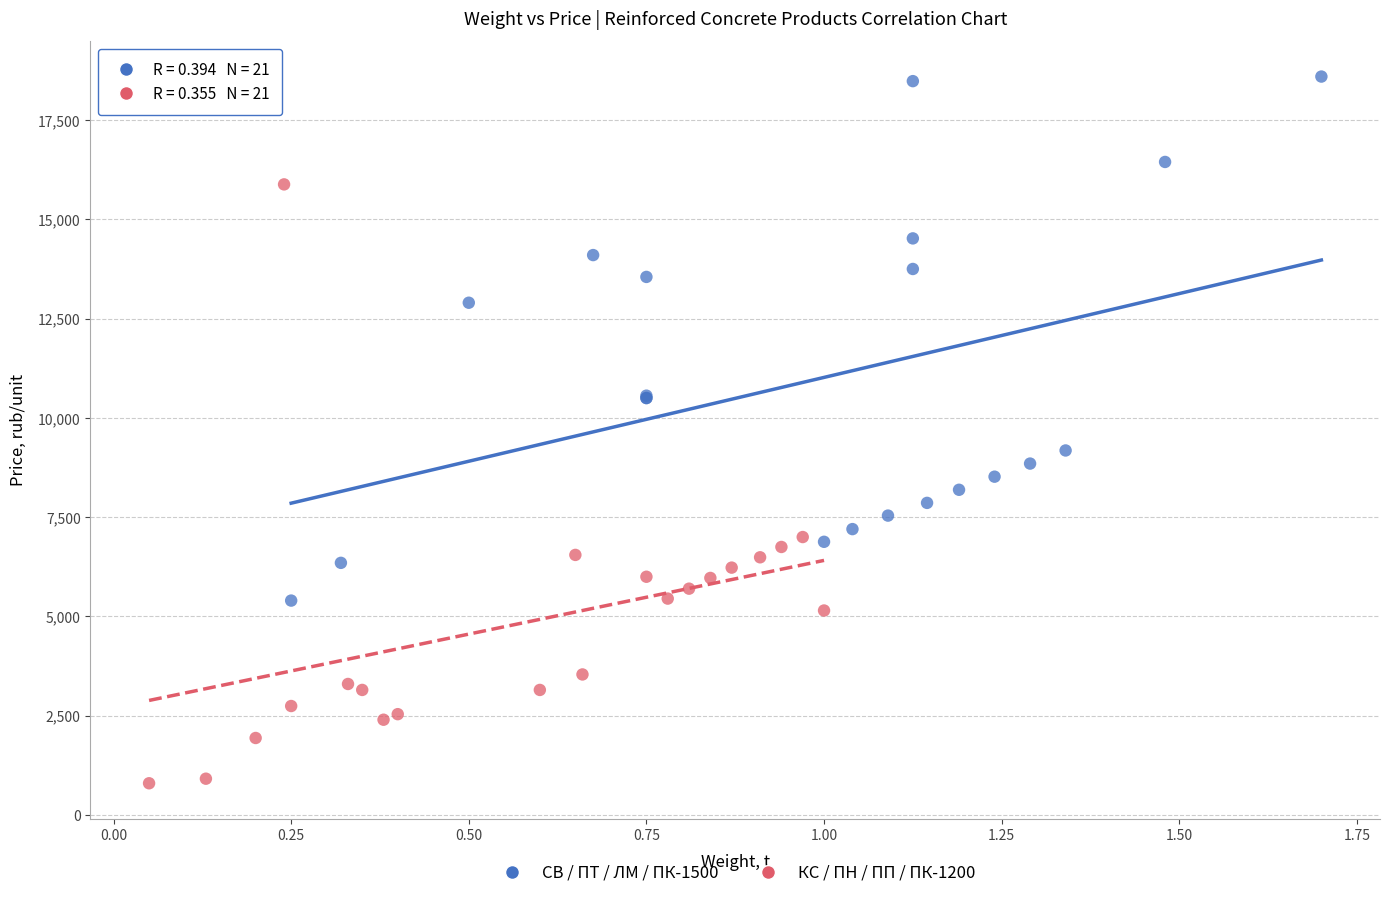

Which series contains the lowest Y value?

КС / ПН / ПП / ПК-1200